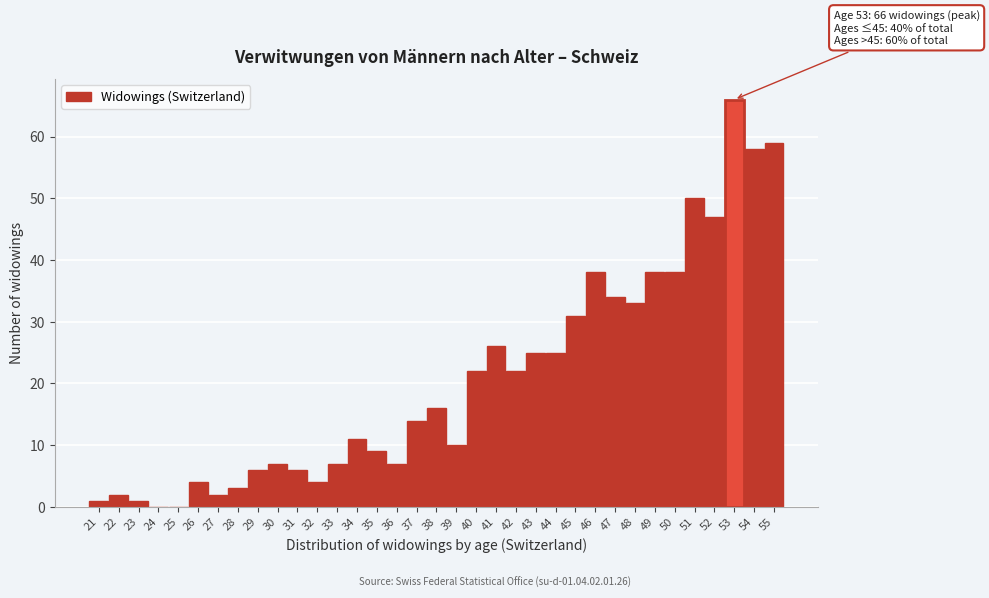

Which category has the highest value across all series?

53